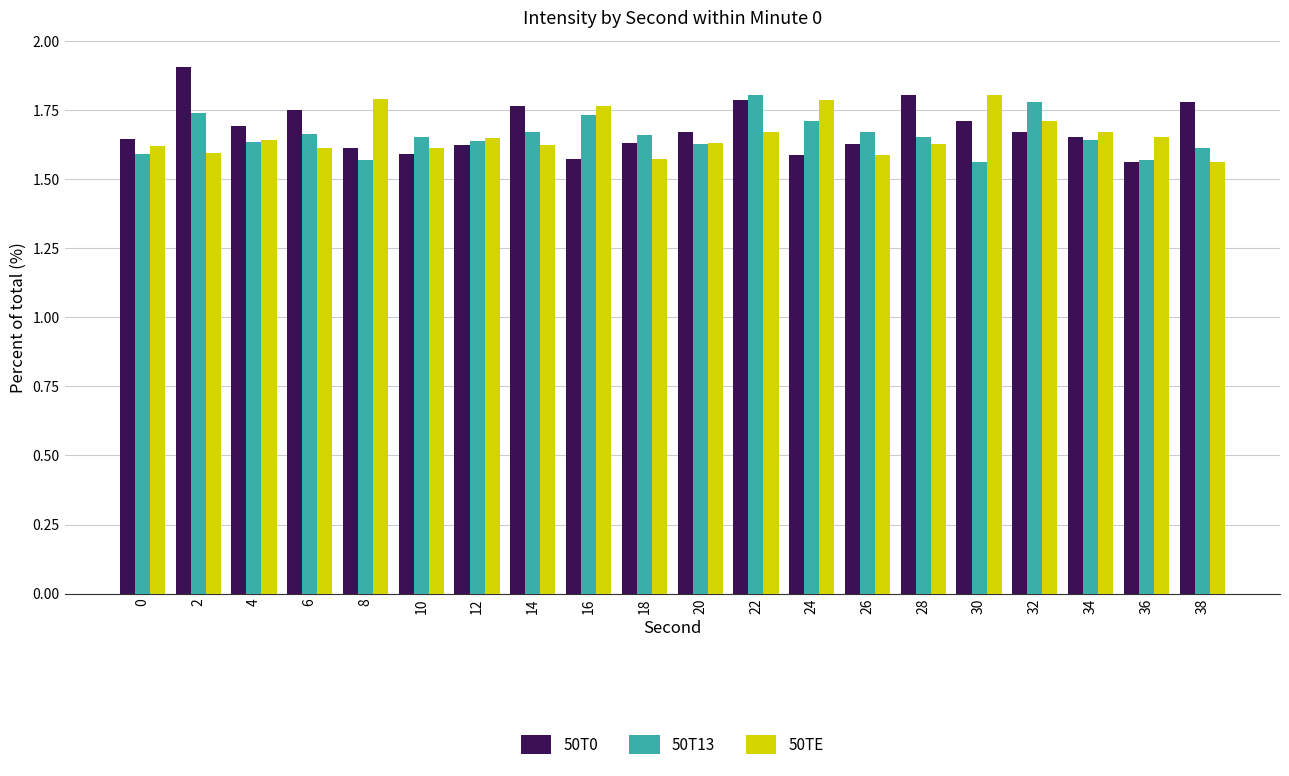

How many 50T13 values are between 1 and 2?

20